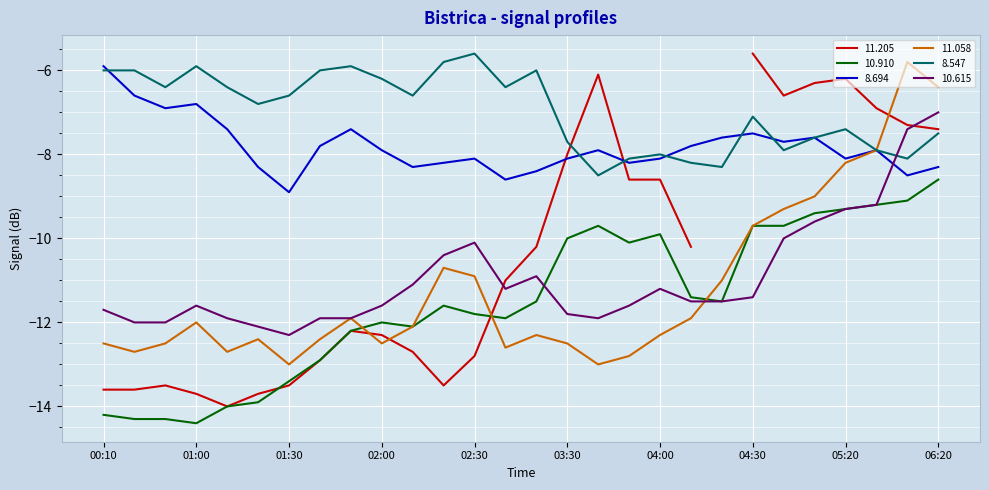

What is the sum of all 10.615 values?

-306.1